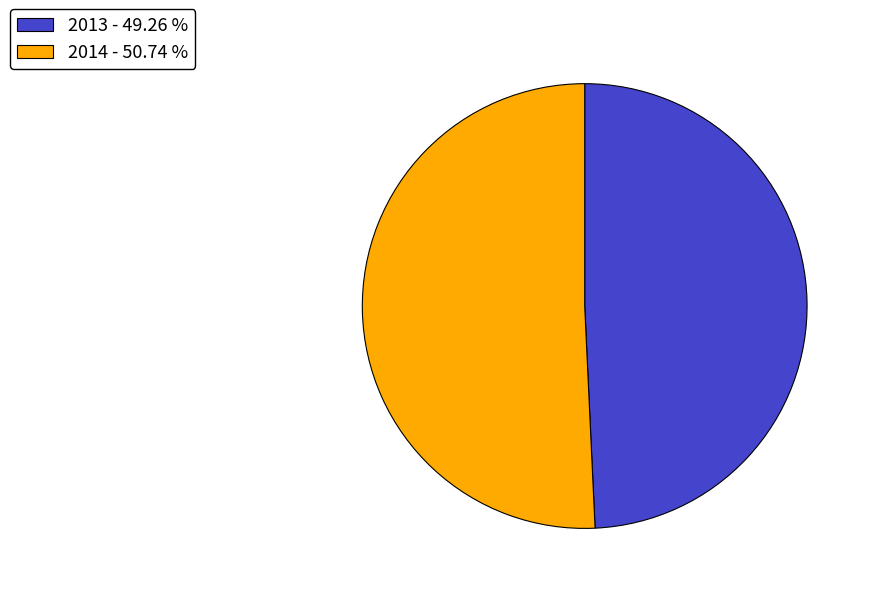

Does 2014 - 50.74 % represent more than half of the total?

Yes